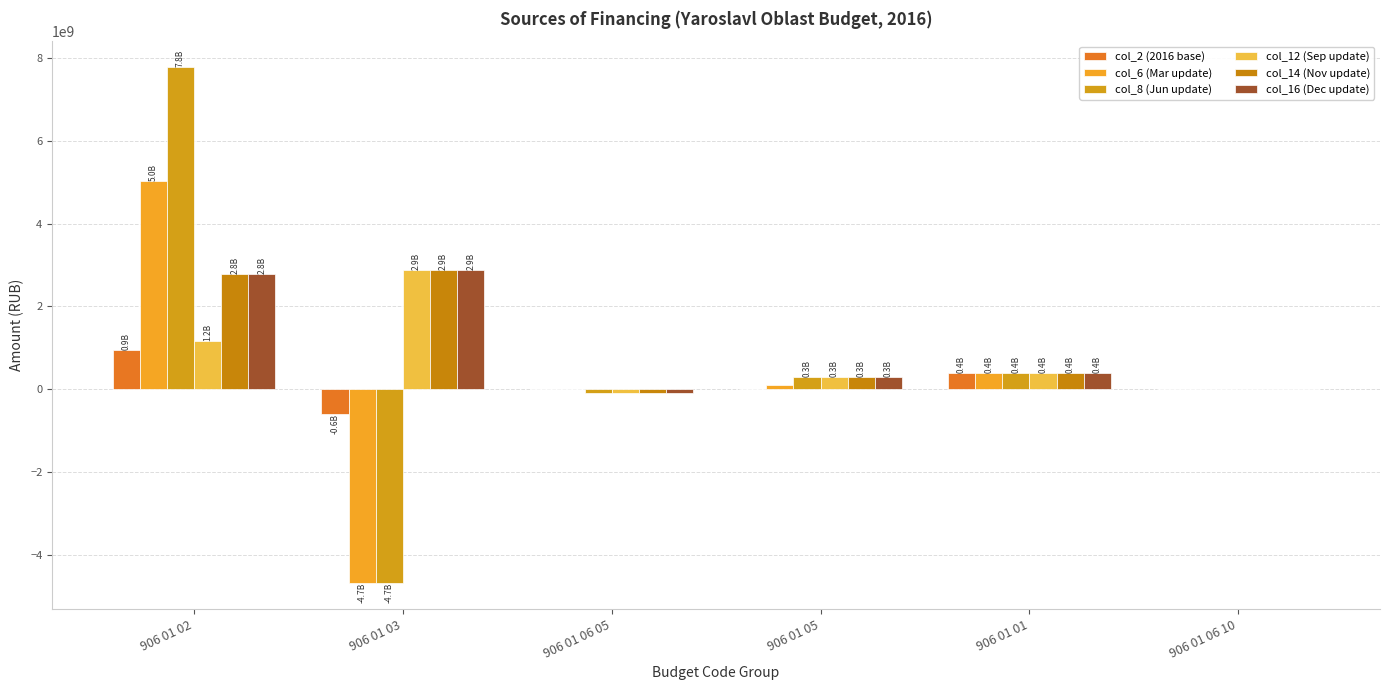

What is the total value across all series at 906 01 03?

-1328642000